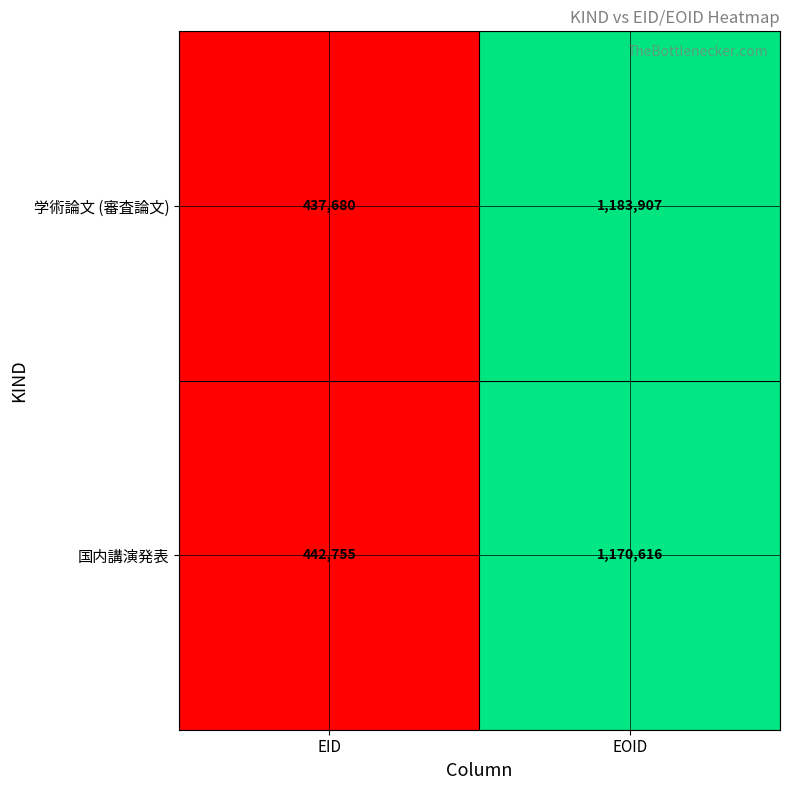

Rank the series by their average value, from lowest to highest.

国内講演発表, 学術論文 (審査論文)